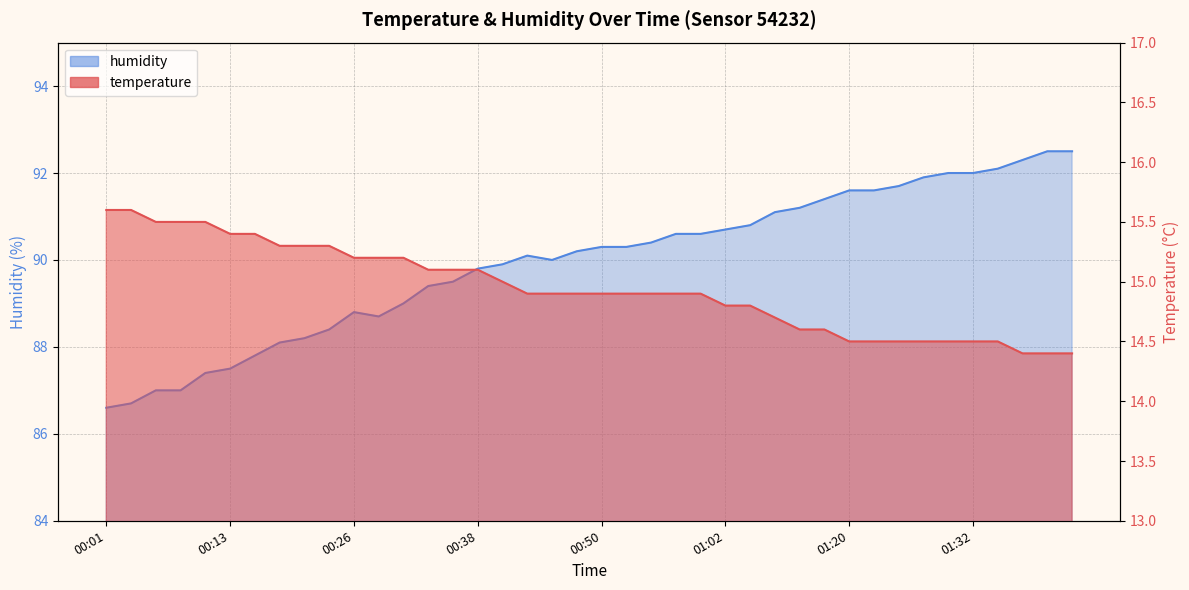

Which series changed the most between 00:09 and 01:42?

humidity